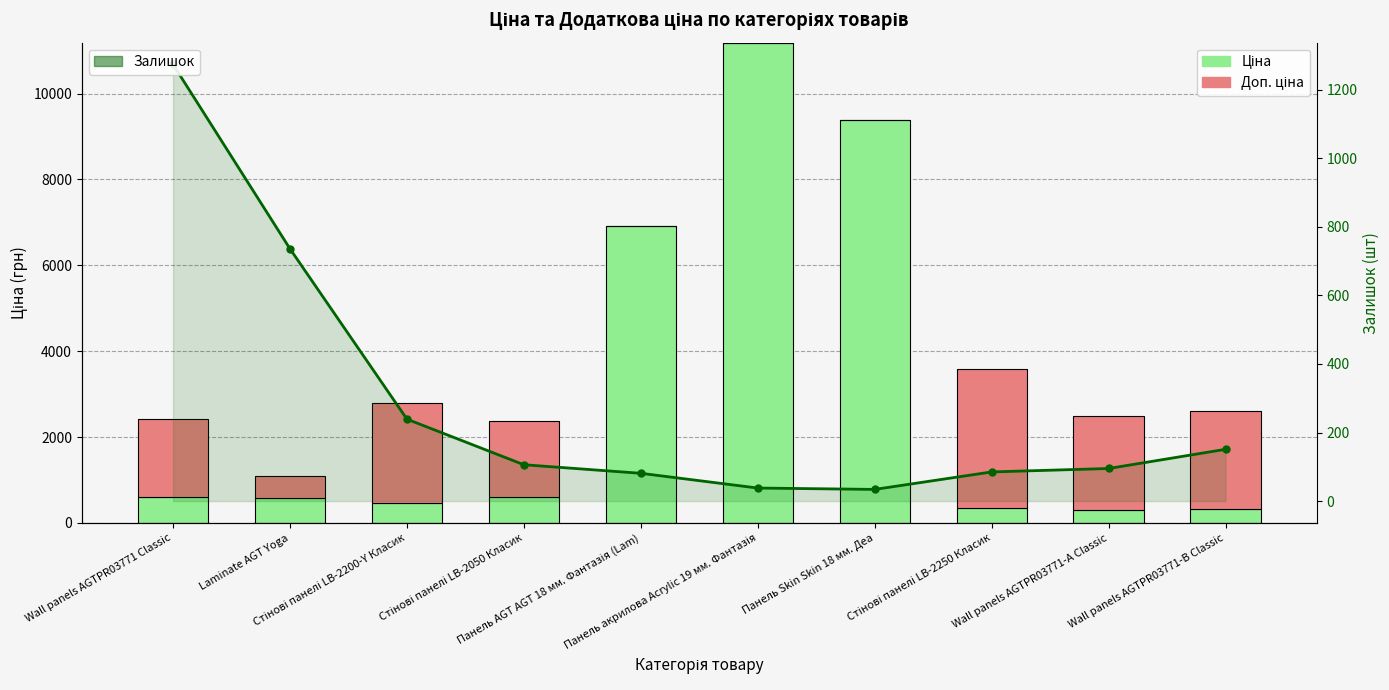

Where is Доп. ціна nearest to the value 1608?

Стінові панелі LB-2050 Класик